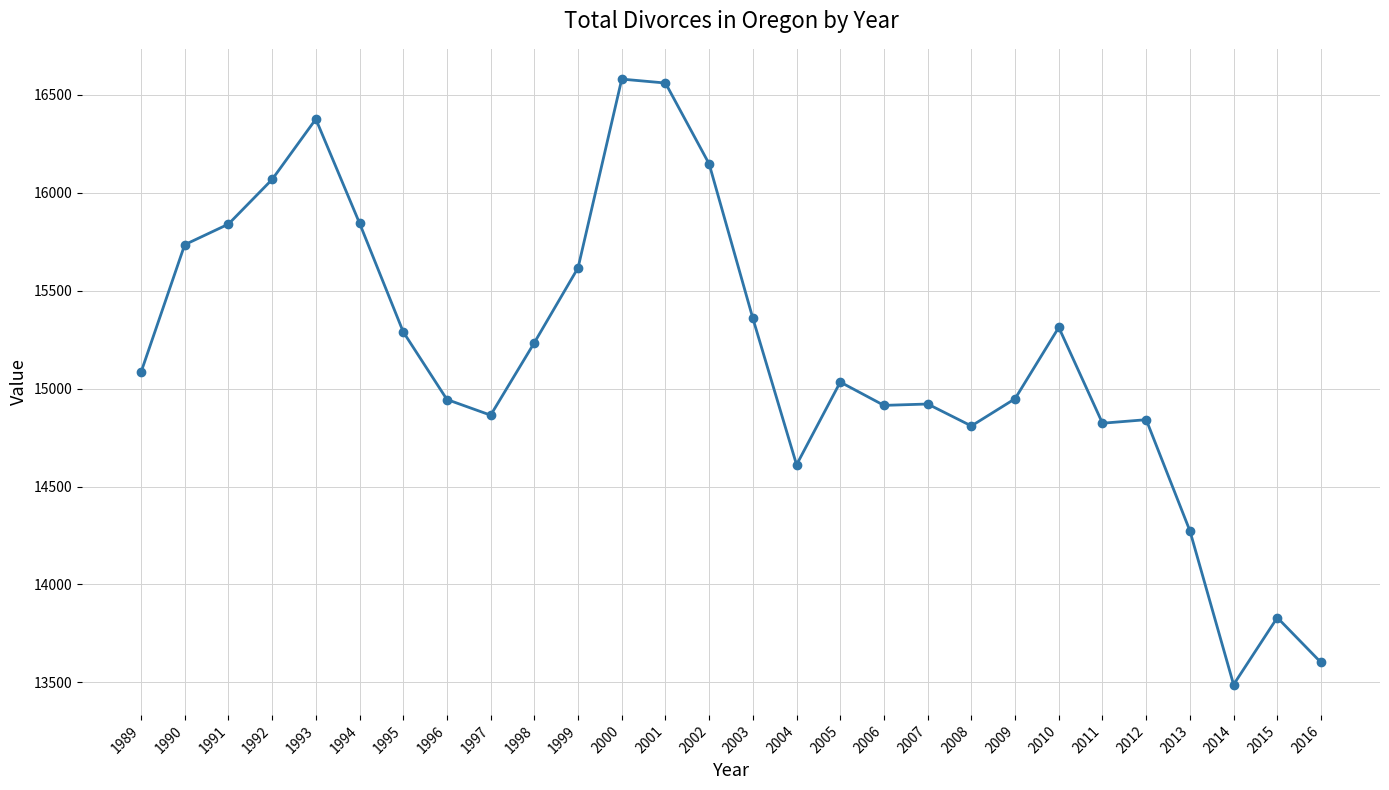

True or false: the data shows 7315 at 1993.

False